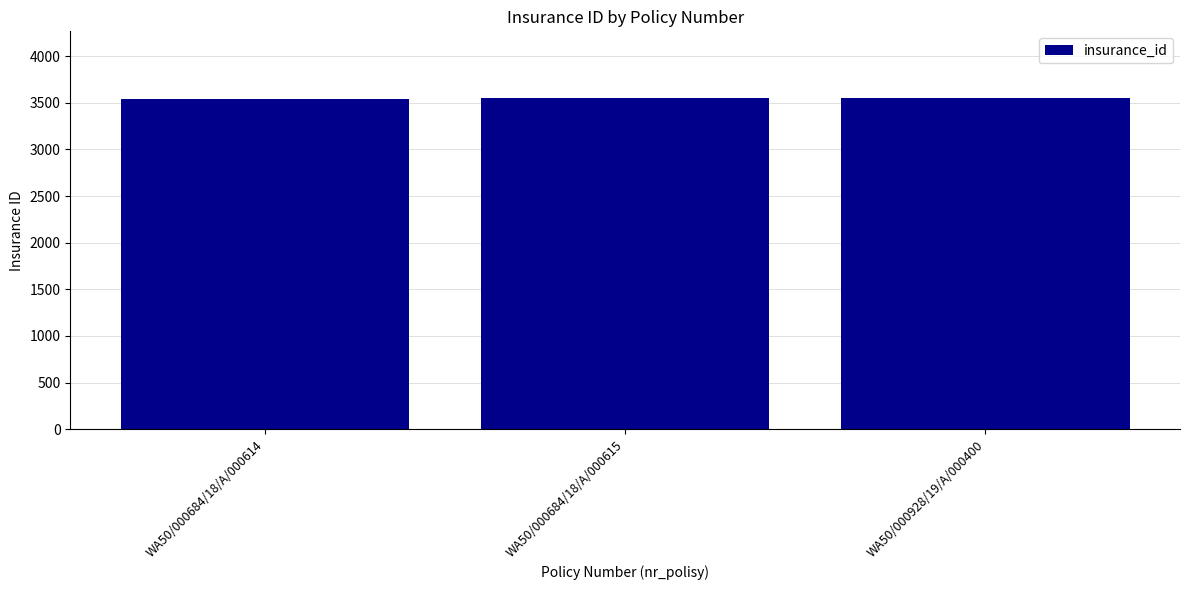

What is the label of the 3rd bar from the right?

WA50/000684/18/A/000614